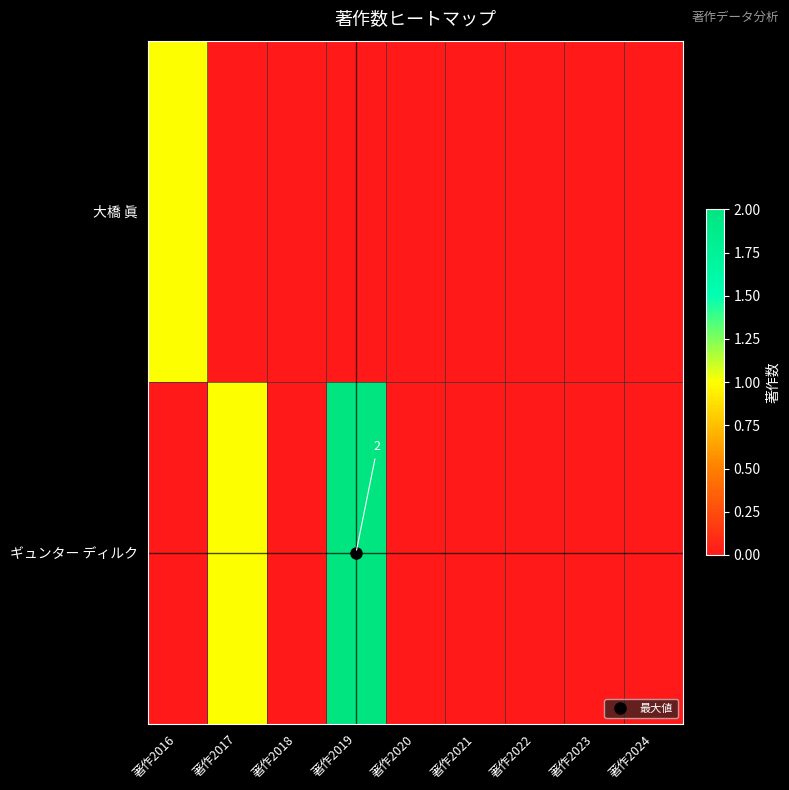

The 大橋 眞 series shows 0 at 著作2022. True or false?

True